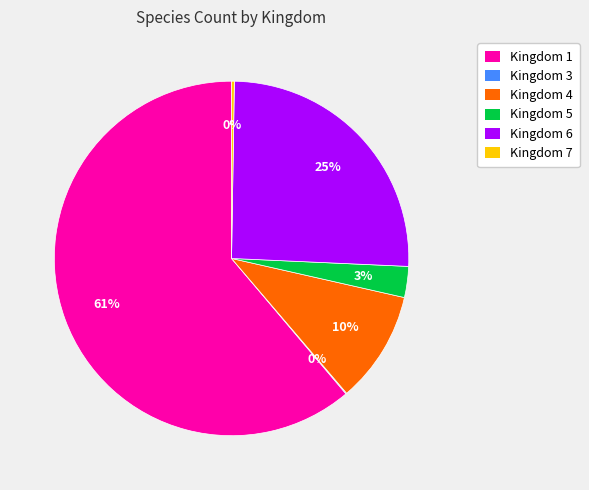

To the nearest percent, what percentage of the pie is Kingdom 4?

10%